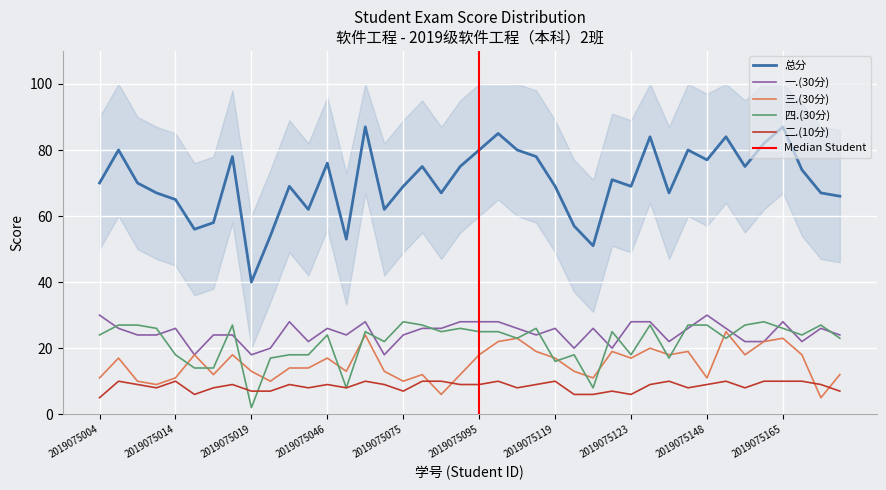

Reading left to right, list all the values displayed in this chart.

总分: 70	80	70	67	65	56	58	78	40	54	69	62	76	53	87	62	69	75	67	75	80	85	80	78	69	57	51	71	69	84	67	80	77	84	75	82	87	74	67	66
三.(30分): 11	17	10	9	11	18	12	18	13	10	14	14	17	13	24	13	10	12	6	12	18	22	23	19	17	13	11	19	17	20	18	19	11	25	18	22	23	18	5	12
四.(30分): 24	27	27	26	18	14	14	27	2	17	18	18	24	8	25	22	28	27	25	26	25	25	23	26	16	18	8	25	18	27	17	27	27	23	27	28	26	24	27	23
一.(30分): 30	26	24	24	26	18	24	24	18	20	28	22	26	24	28	18	24	26	26	28	28	28	26	24	26	20	26	20	28	28	22	26	30	26	22	22	28	22	26	24
二.(10分): 5	10	9	8	10	6	8	9	7	7	9	8	9	8	10	9	7	10	10	9	9	10	8	9	10	6	6	7	6	9	10	8	9	10	8	10	10	10	9	7